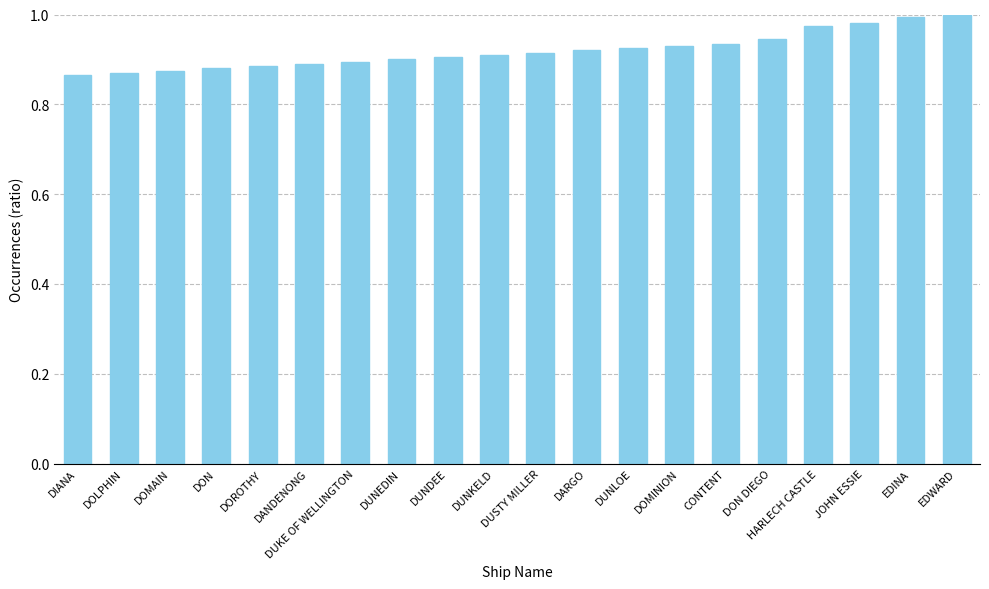

Are the bars horizontal?

No